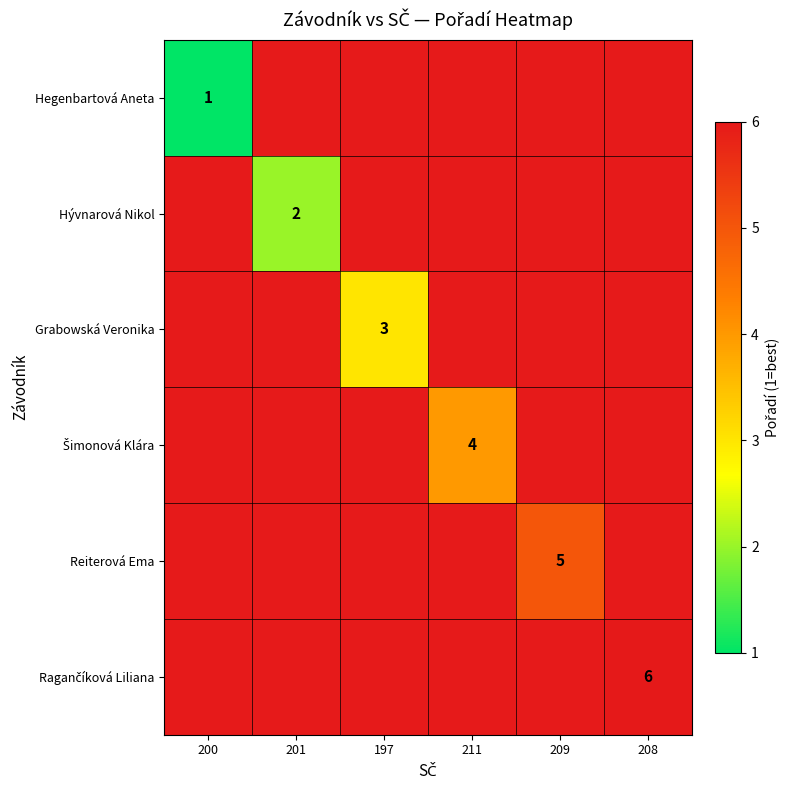

Is it true that Reiterová Ema equals 3 at 209?

False